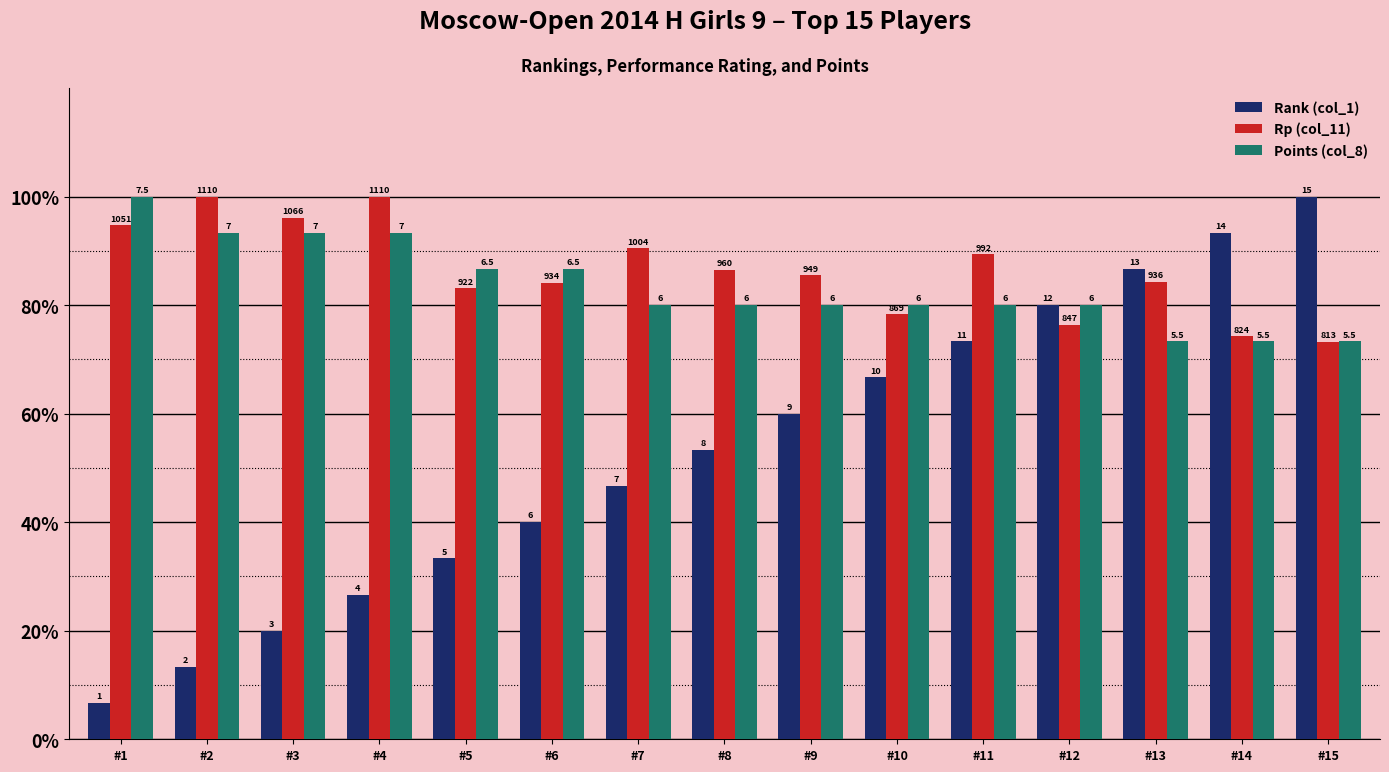

What is the spread (max minus min) of values at #1?

93.3